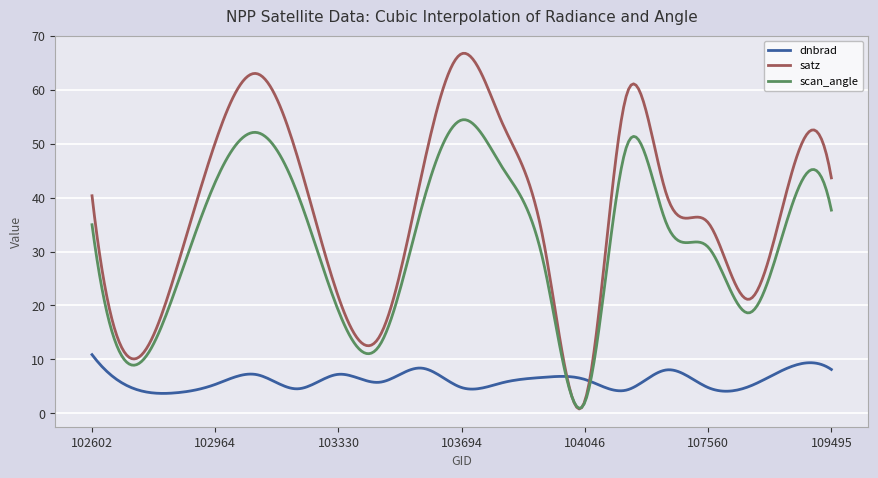

Rank the series by their maximum value, from lowest to highest.

dnbrad, scan_angle, satz